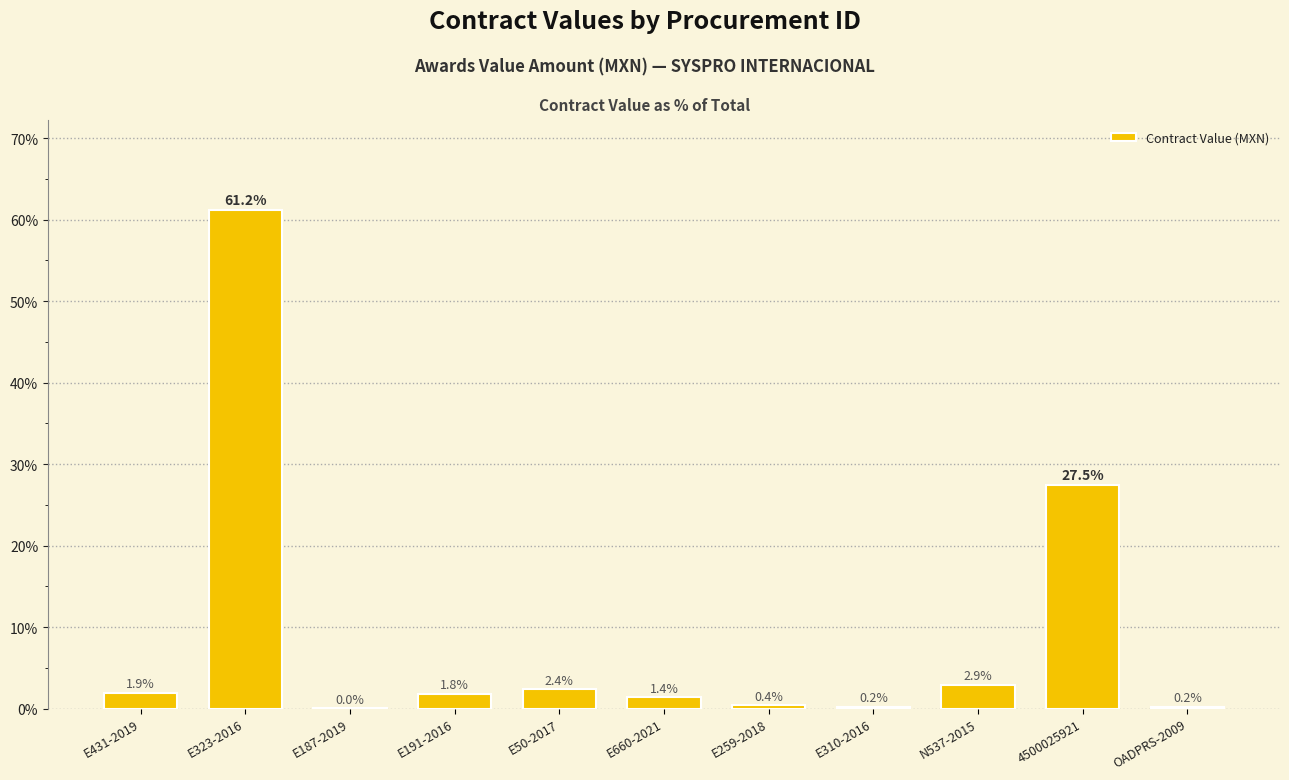

What is the difference between the values at E187-2019 and E323-2016?

61.2